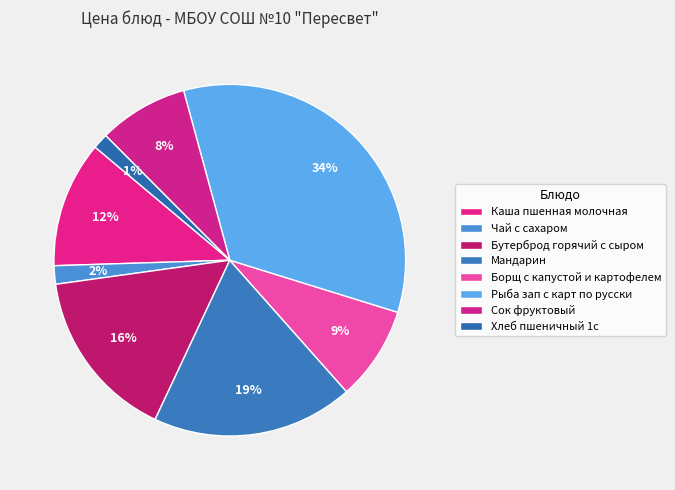

How many slices are in this pie chart?

8